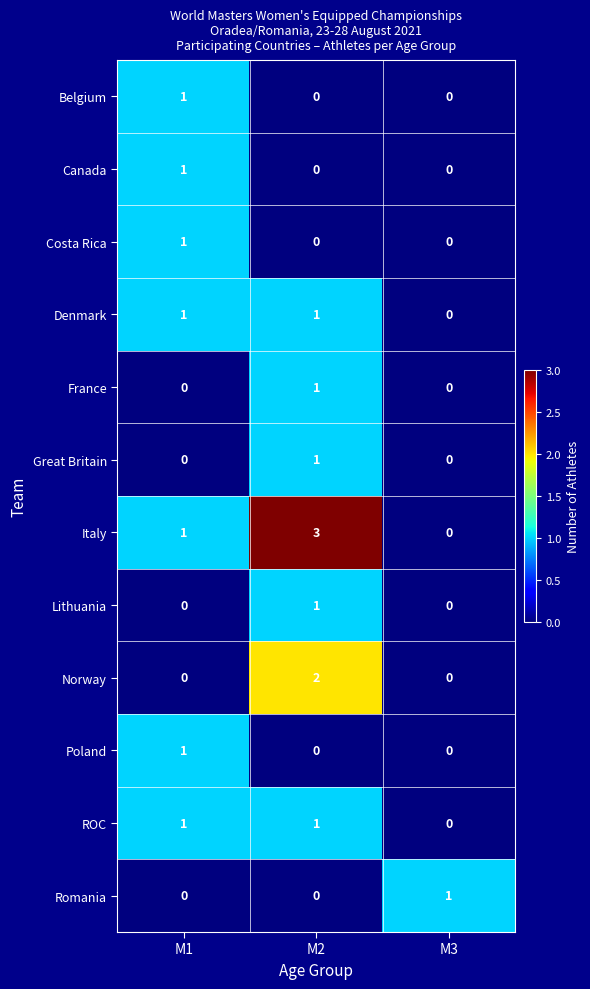

True or false: Romania has a value of 1 at M3.

True